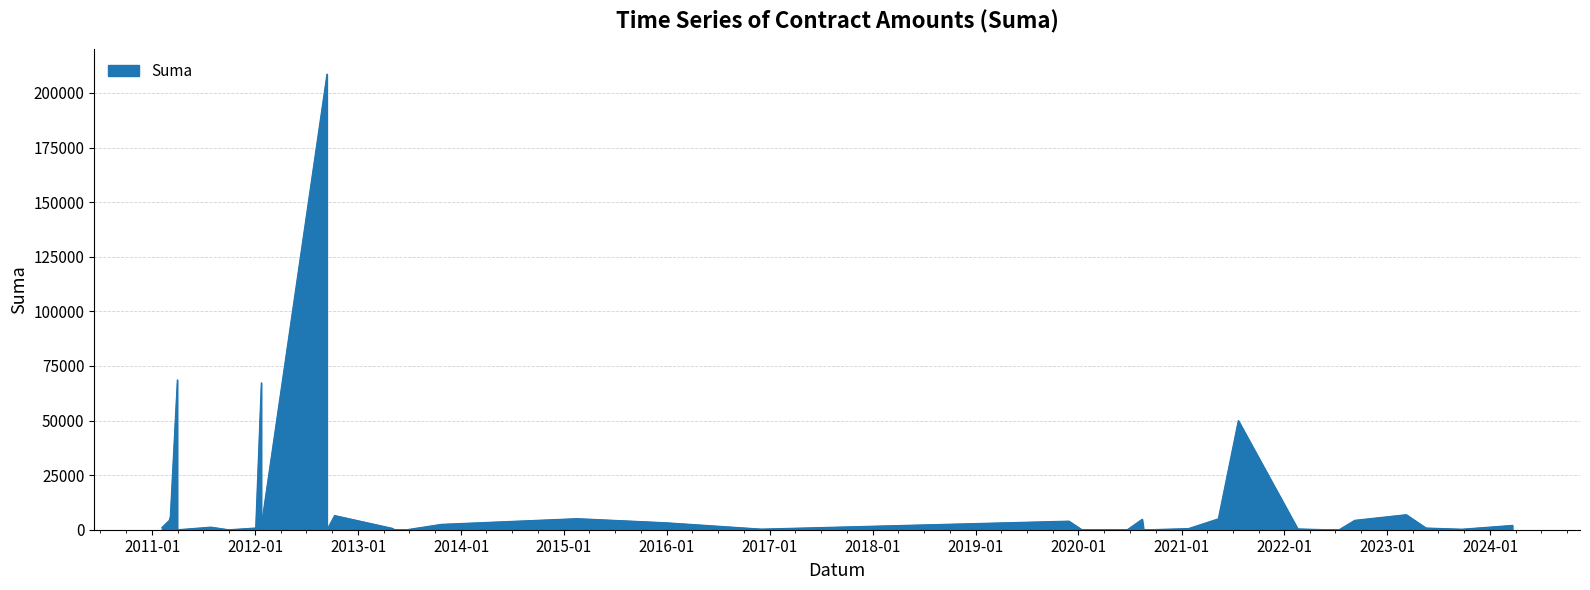

How many data points are less than 1000?

20